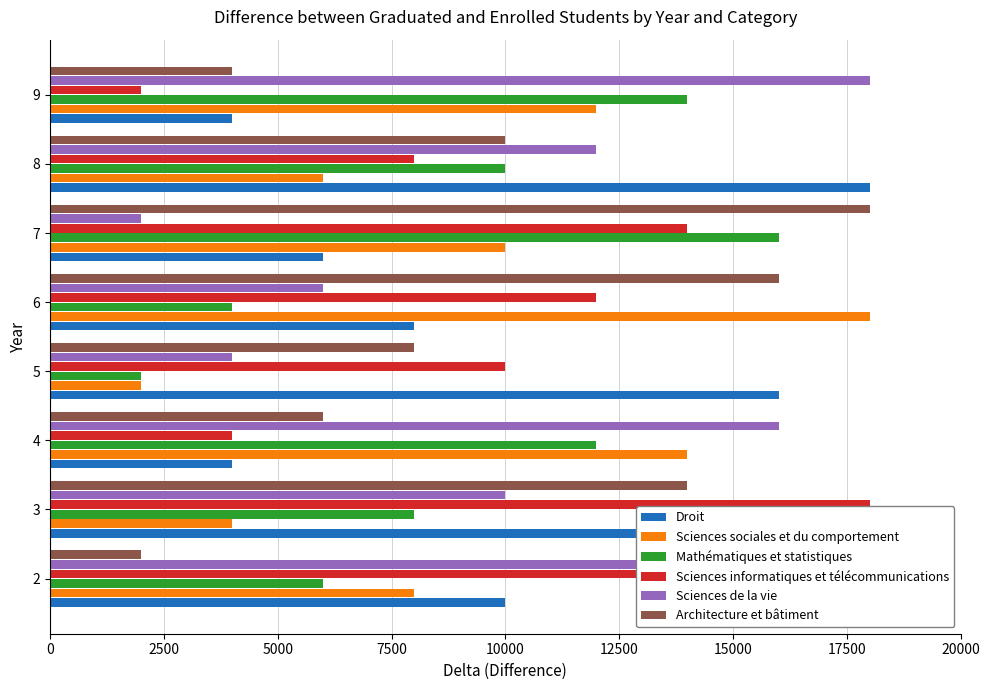

What is the average value of the Sciences de la vie series?

10250